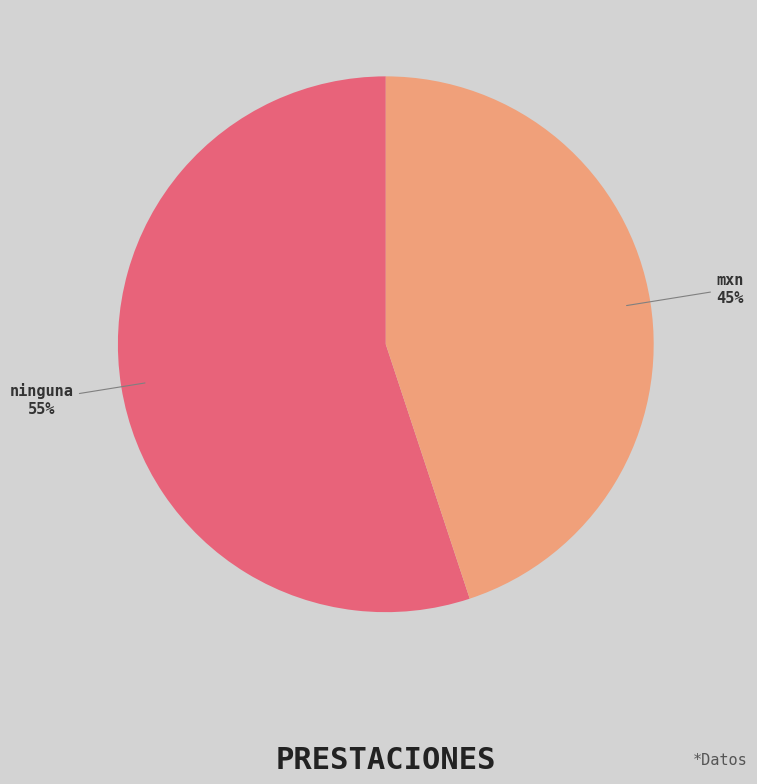

To the nearest percent, what is the combined percentage of mxn and ninguna?

100%